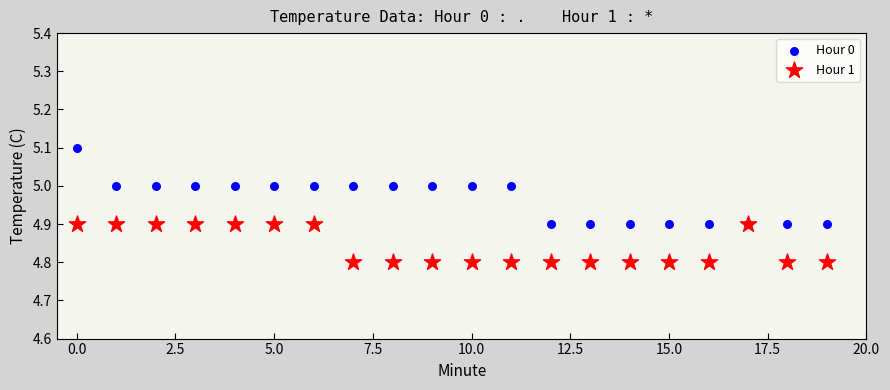

What are all the series names shown in the legend?

Hour 0, Hour 1